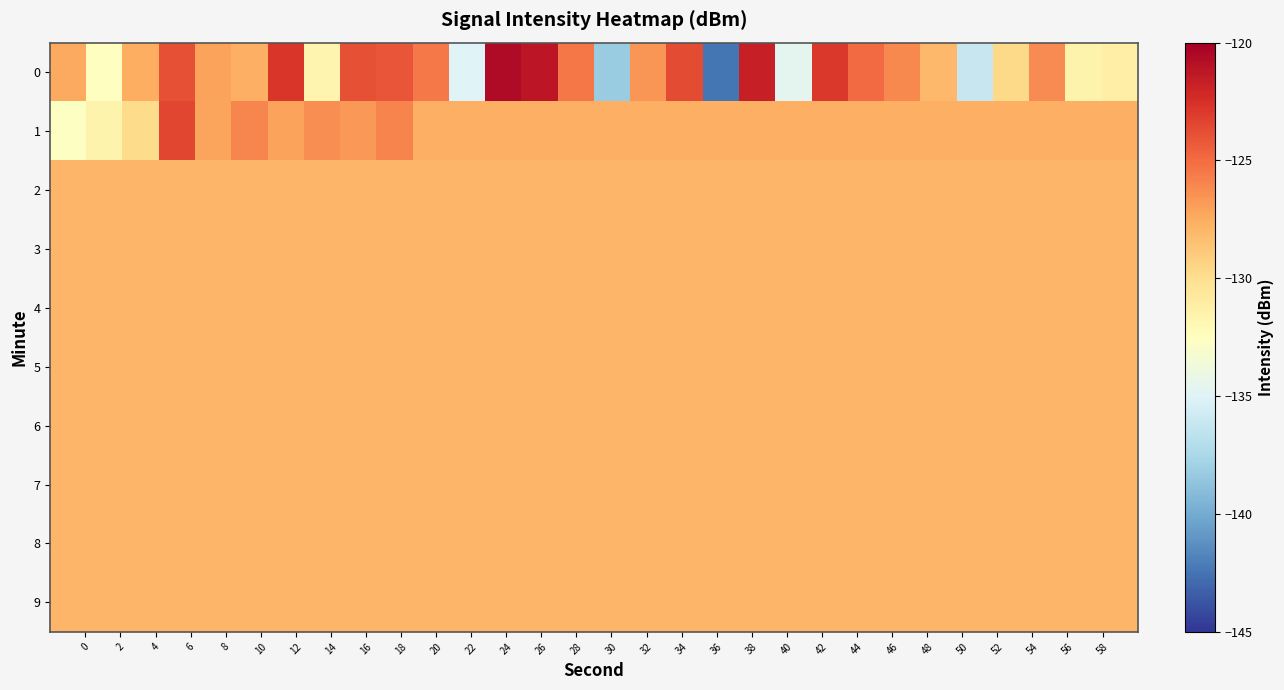

List the series in order of their peak value, highest first.

0, 1, 2, 3, 4, 5, 6, 7, 8, 9